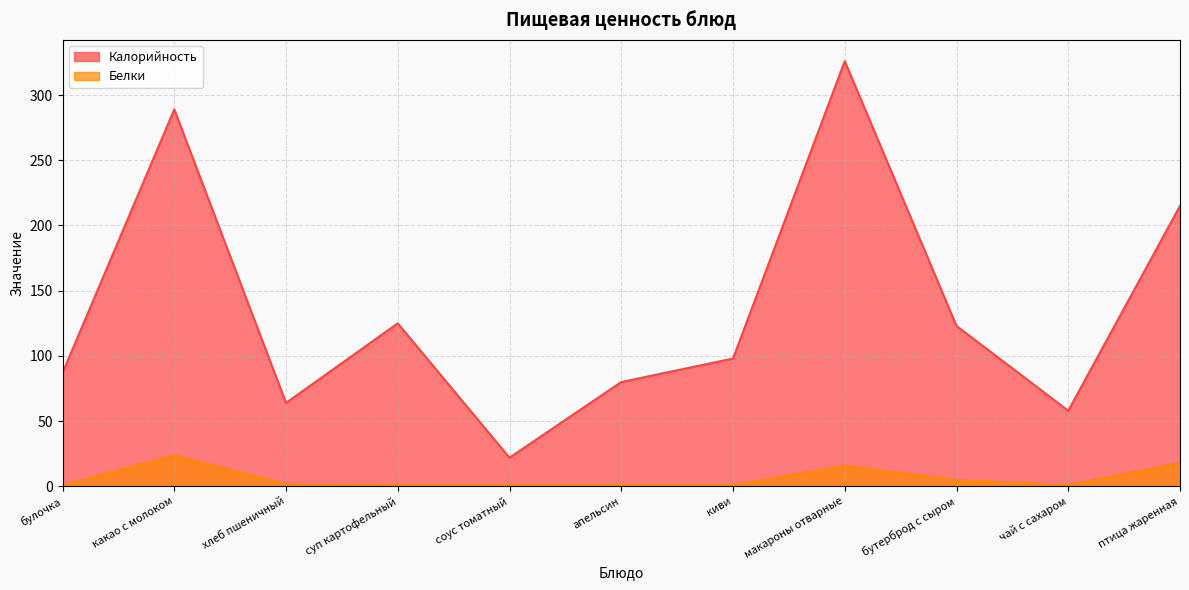

Which category has the lowest value across all series?

булочка